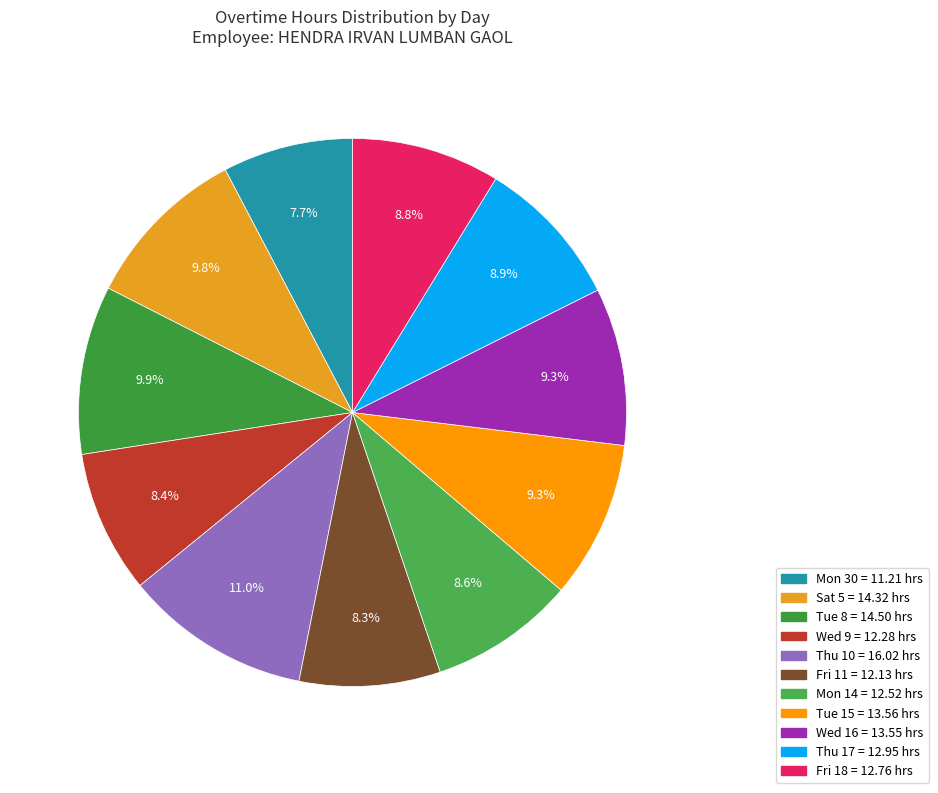

Count the number of slices in the pie.

11